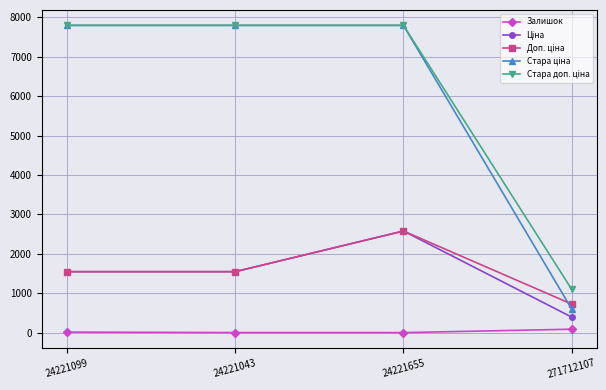

At which category is the sum across all series the highest?

24221655